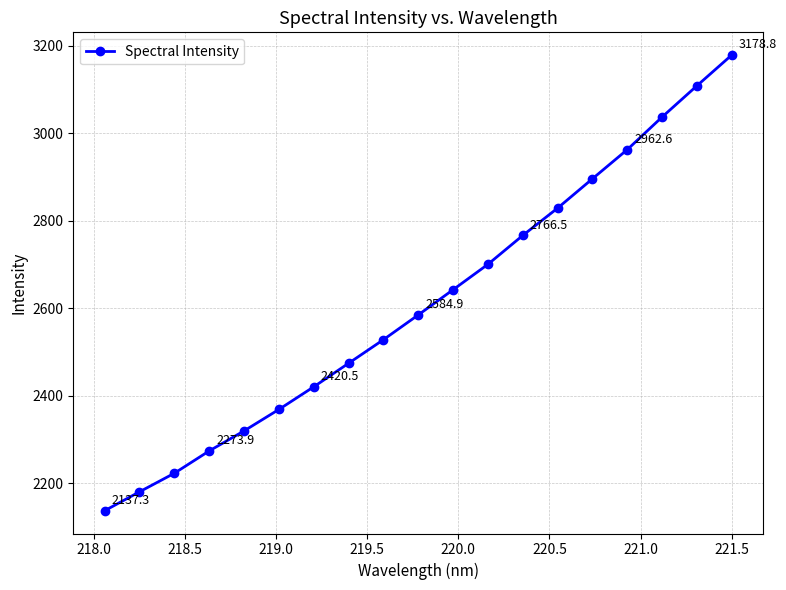

What is the value of the 14th point from the left?

2828.9